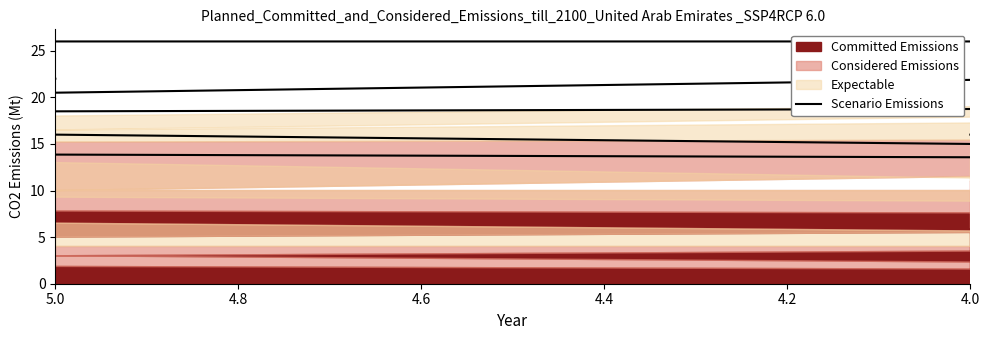

What position from the right is 4.4?

7